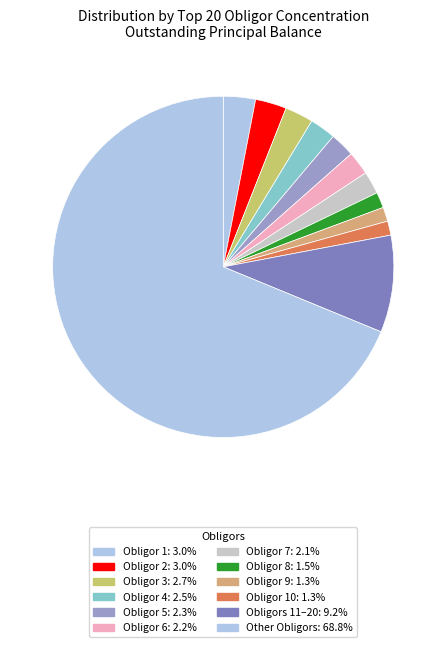

Count the number of slices in the pie.

12